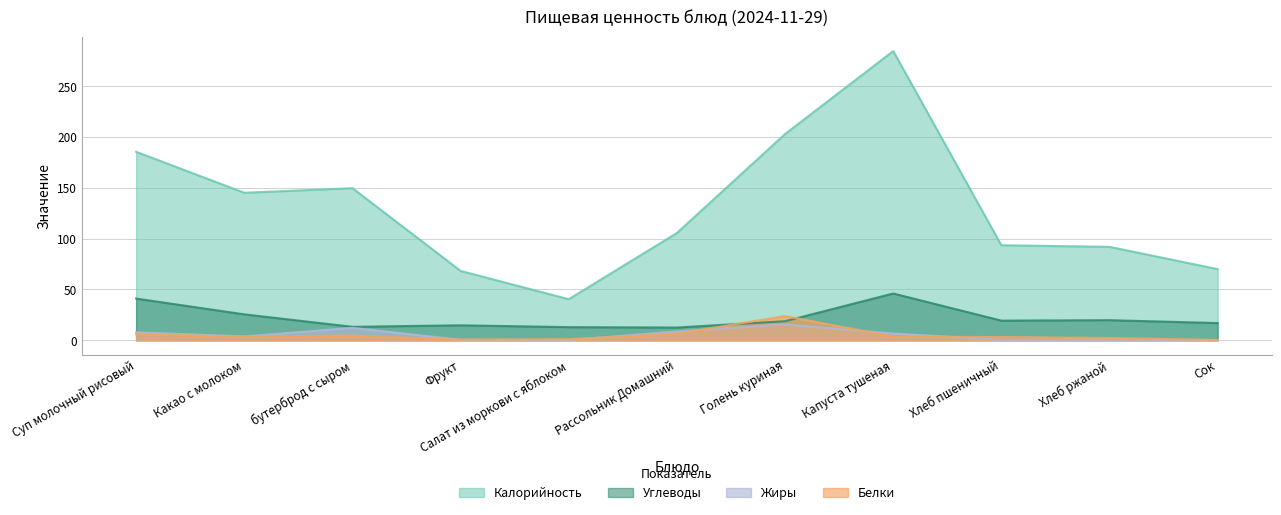

Reading left to right, extract all data points from this chart.

Калорийность: 185.5	145.2	149.7	68.3	40.4	105.6	203.0	284.7	93.5	92.0	70.0
Белки: 6.0	3.5	4.6	0.6	1.1	6.4	23.8	3.7	3.2	2.2	0.3
Жиры: 7.8	3.7	12.2	0.5	0.2	8.7	15.5	6.6	0.4	0.4	0.2
Углеводы: 41.0	25.5	13.2	14.7	12.9	12.5	18.7	46.0	19.3	19.8	16.9